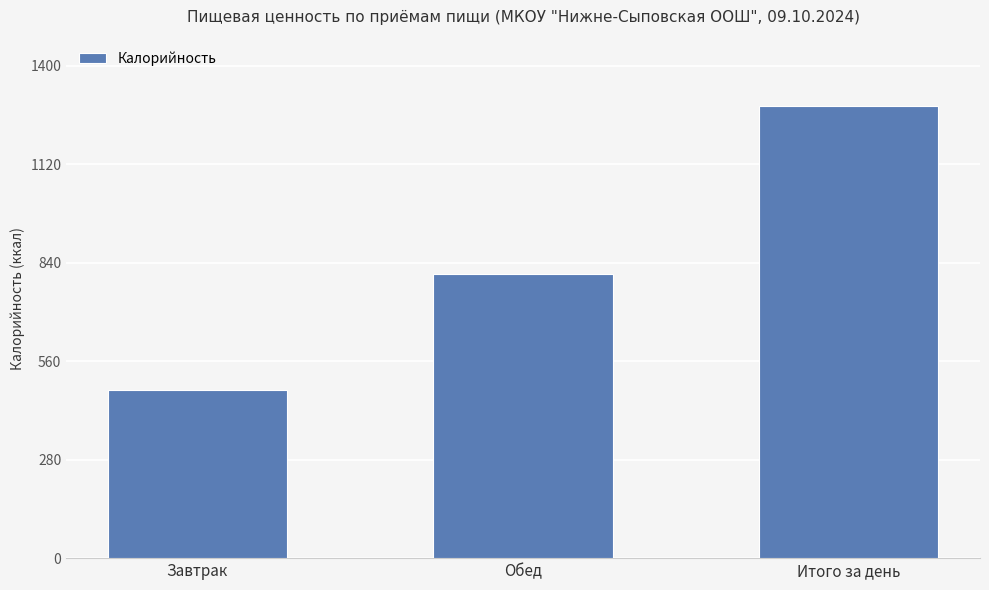

The value at Завтрак is 774.5. True or false?

False